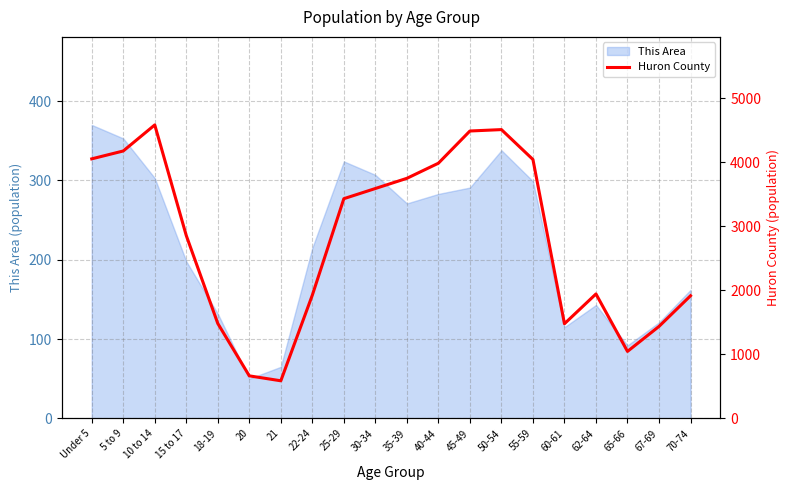

The value of This Area at 35-39 is 362. True or false?

False